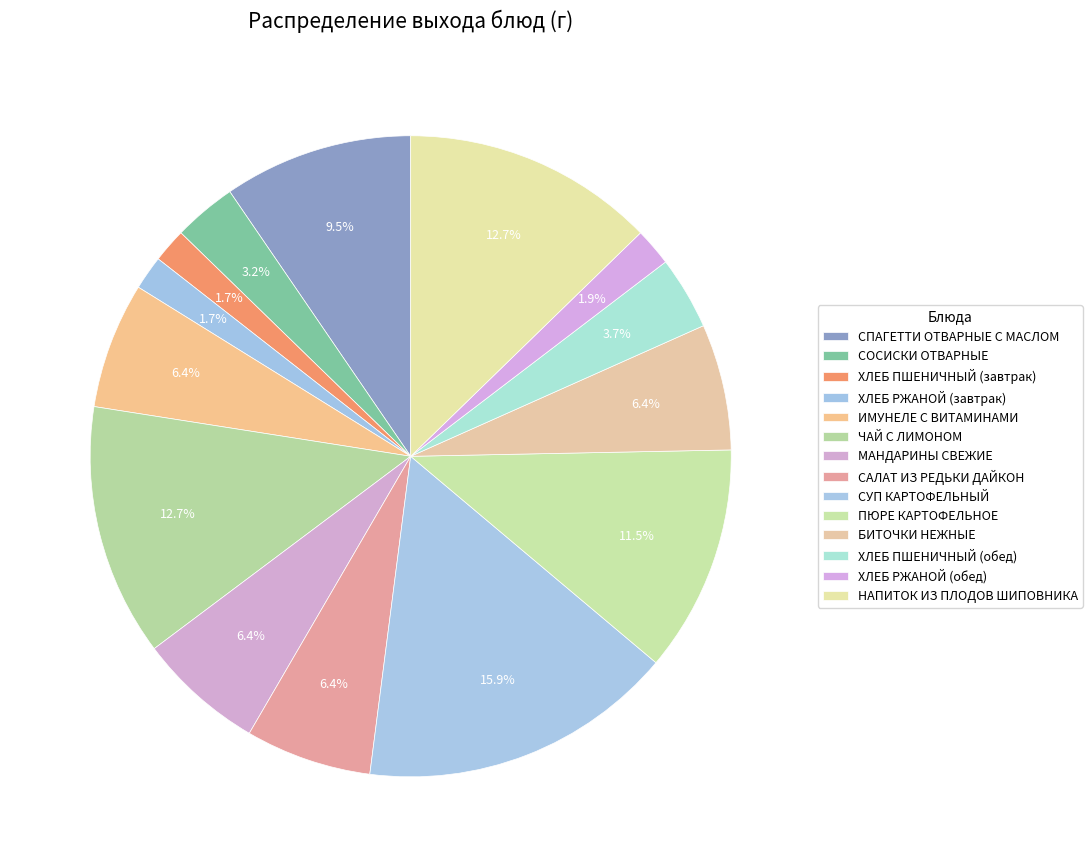

How much of the chart is everything except ИМУНЕЛЕ С ВИТАМИНАМИ?

93.6%